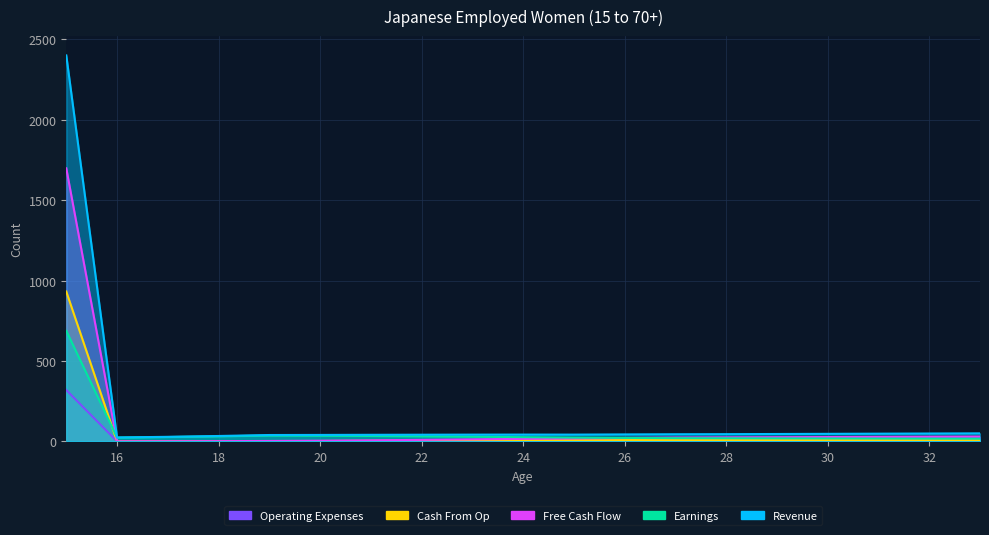

True or false: Revenue and Cash From Op cross at least once.

False